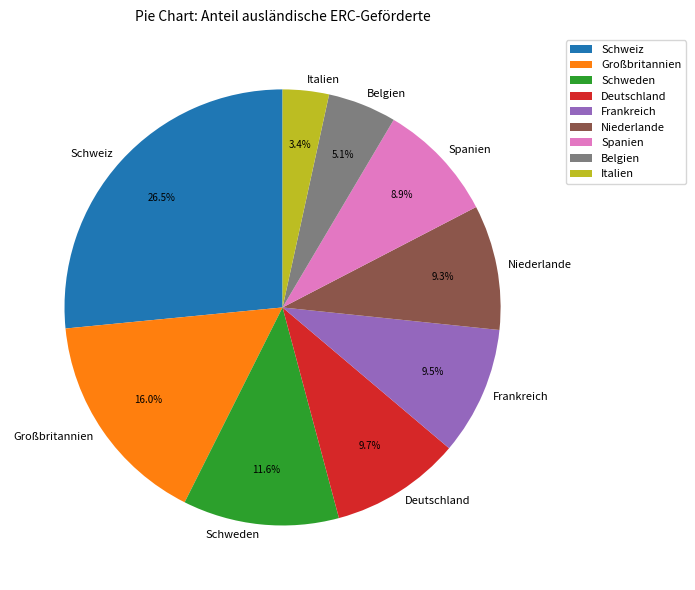

How many segments does this pie chart have?

9